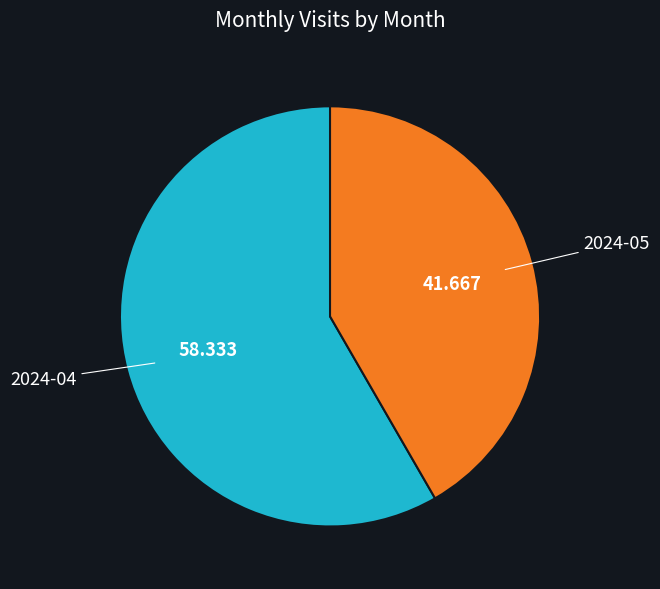

Do 2024-05 and 2024-04 together represent more than half of the pie?

Yes